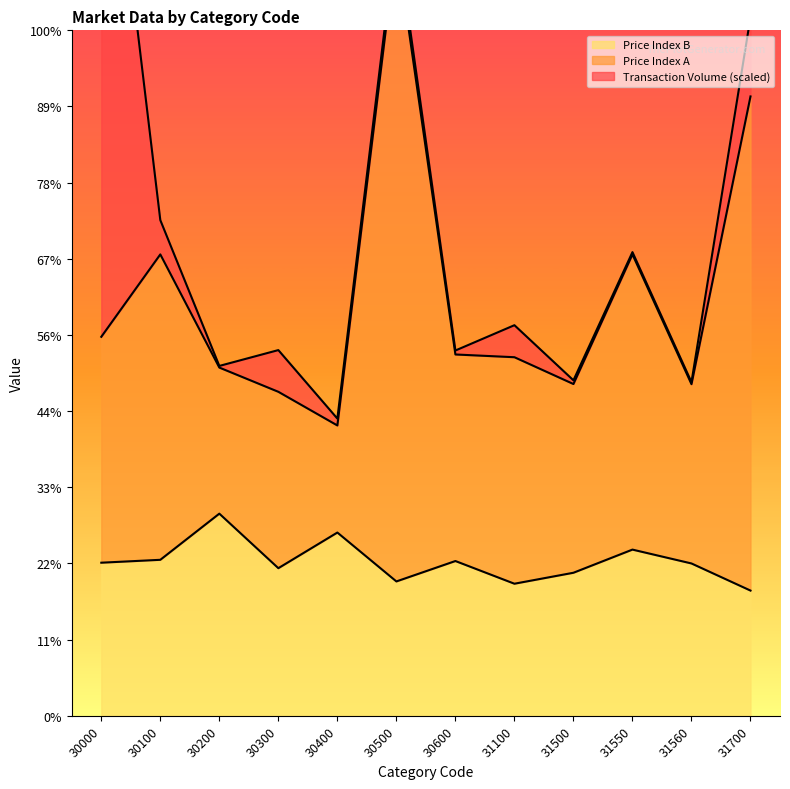

Reading left to right, what are all the values shown in this chart?

Price Index A: 248.8	302.9	228.6	212.7	190.6	506.9	237.2	235.4	217.8	302.9	217.7	406.6
Price Index B: 100.5	102.4	132.7	96.9	120.3	88.2	101.6	86.7	93.9	109.1	100.0	82.2